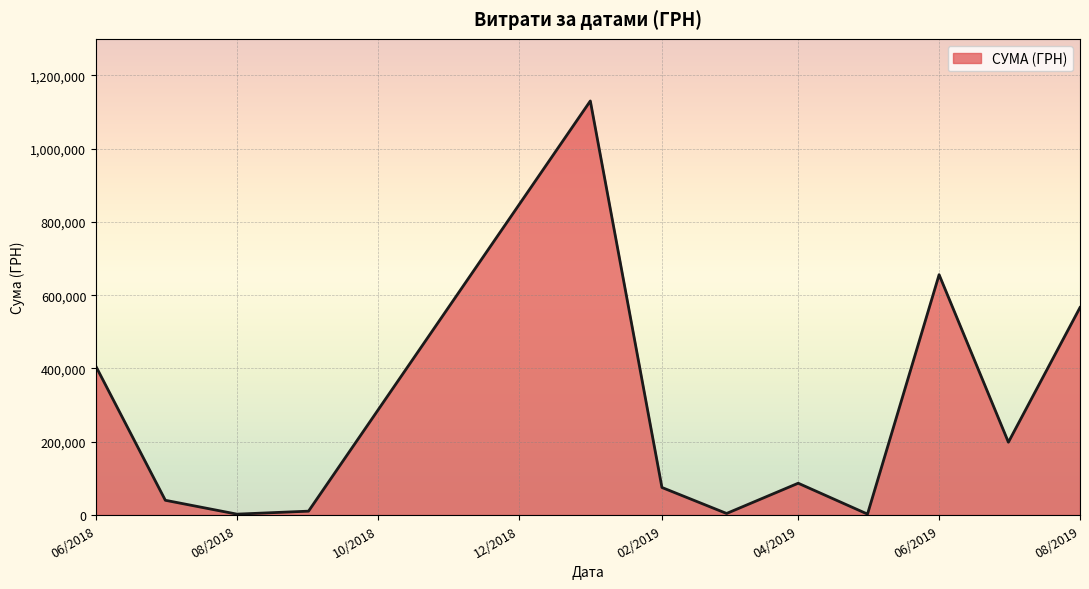

What is the greatest value displayed?

1130183.7